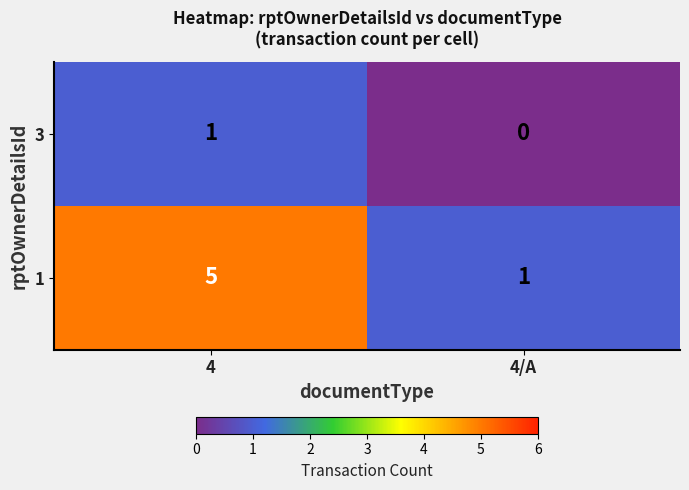

How many data points in 1 are less than 5?

1